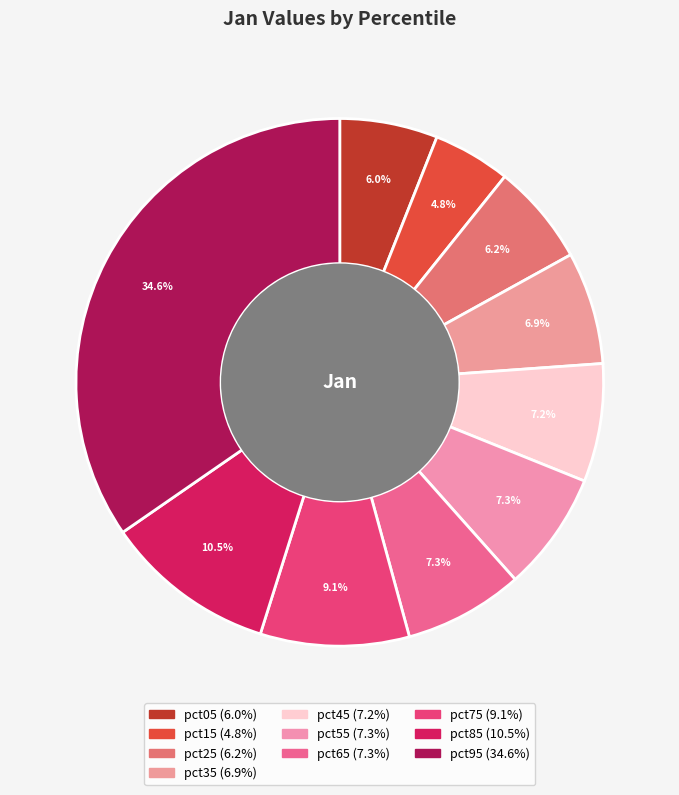

Is it true that pct05 is 21% of the pie?

False